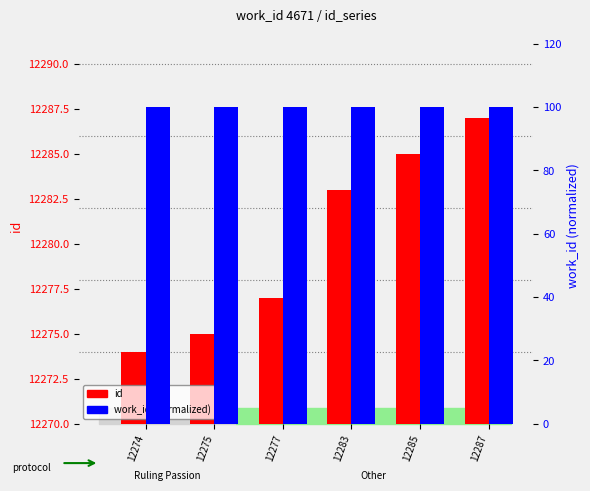

The work_id (normalized) series shows 100 at 12277. True or false?

True